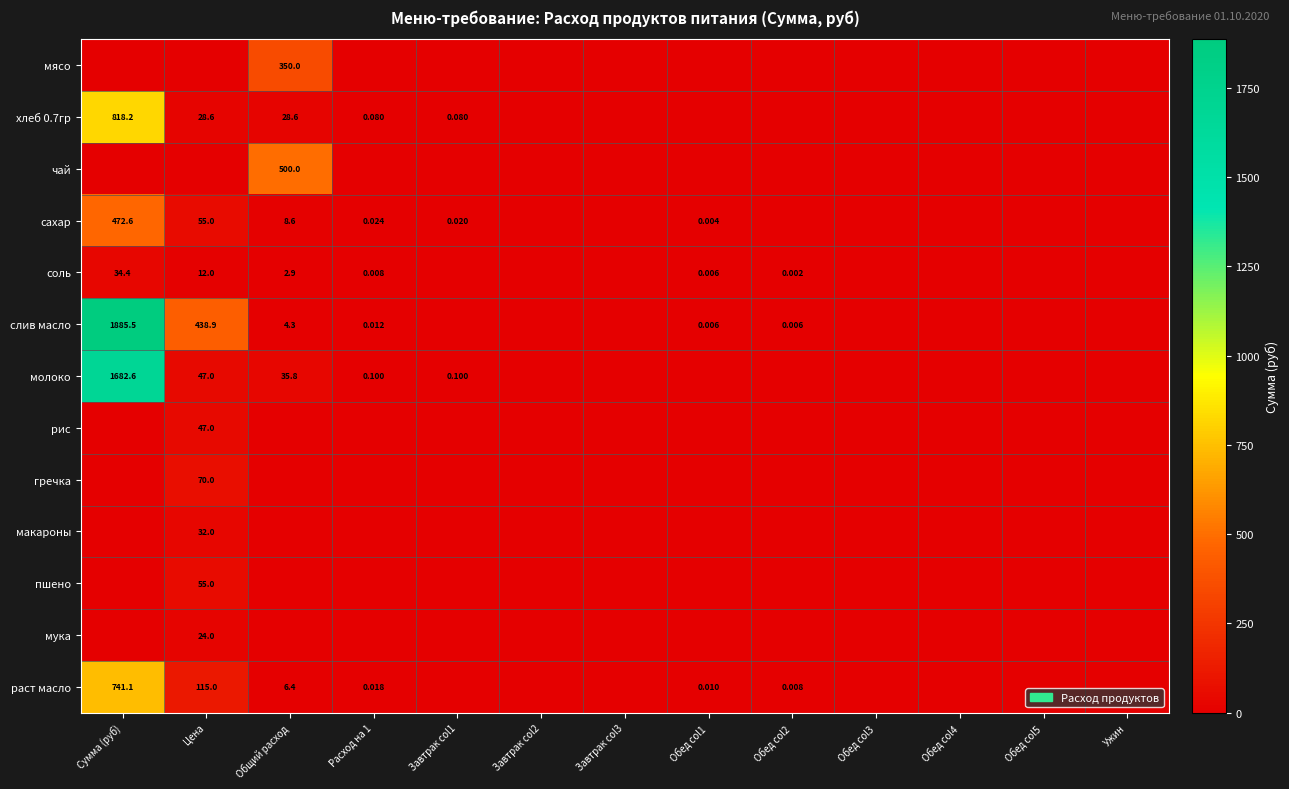

At Обед col2, list the series in order from smallest to largest.

мясо, хлеб 0.7гр, чай, сахар, молоко, рис, гречка, макароны, пшено, мука, соль, слив масло, раст масло